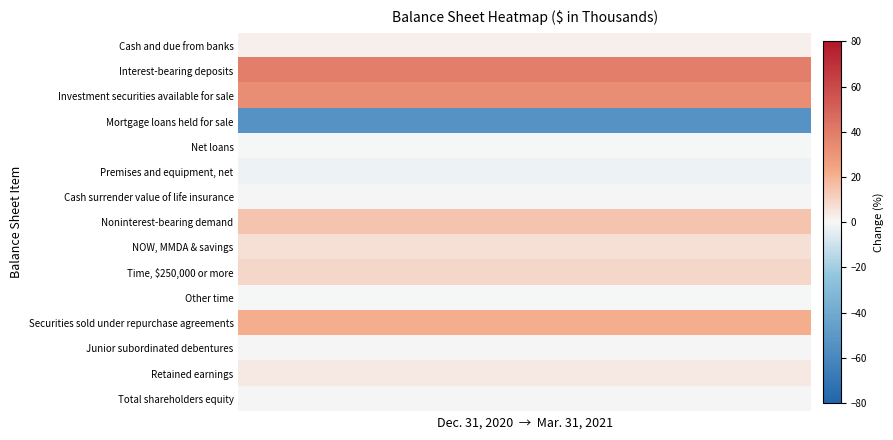

Reading left to right, transcribe all the data shown in this chart.

Cash and due from banks: 2.3	2.3	2.3	2.3	2.3	2.3	2.3	2.3	2.3	2.3	2.3	2.3	2.3	2.3	2.3	2.3	2.3	2.3	2.3	2.3
Interest-bearing deposits: 39.1	39.1	39.1	39.1	39.1	39.1	39.1	39.1	39.1	39.1	39.1	39.1	39.1	39.1	39.1	39.1	39.1	39.1	39.1	39.1
Investment securities available for sale: 32.7	32.7	32.7	32.7	32.7	32.7	32.7	32.7	32.7	32.7	32.7	32.7	32.7	32.7	32.7	32.7	32.7	32.7	32.7	32.7
Mortgage loans held for sale: -53.6	-53.6	-53.6	-53.6	-53.6	-53.6	-53.6	-53.6	-53.6	-53.6	-53.6	-53.6	-53.6	-53.6	-53.6	-53.6	-53.6	-53.6	-53.6	-53.6
Net loans: -0.2	-0.2	-0.2	-0.2	-0.2	-0.2	-0.2	-0.2	-0.2	-0.2	-0.2	-0.2	-0.2	-0.2	-0.2	-0.2	-0.2	-0.2	-0.2	-0.2
Premises and equipment, net: -2.2	-2.2	-2.2	-2.2	-2.2	-2.2	-2.2	-2.2	-2.2	-2.2	-2.2	-2.2	-2.2	-2.2	-2.2	-2.2	-2.2	-2.2	-2.2	-2.2
Cash surrender value of life insurance: 0.6	0.6	0.6	0.6	0.6	0.6	0.6	0.6	0.6	0.6	0.6	0.6	0.6	0.6	0.6	0.6	0.6	0.6	0.6	0.6
Noninterest-bearing demand: 14.7	14.7	14.7	14.7	14.7	14.7	14.7	14.7	14.7	14.7	14.7	14.7	14.7	14.7	14.7	14.7	14.7	14.7	14.7	14.7
NOW, MMDA & savings: 6.7	6.7	6.7	6.7	6.7	6.7	6.7	6.7	6.7	6.7	6.7	6.7	6.7	6.7	6.7	6.7	6.7	6.7	6.7	6.7
Time, $250,000 or more: 9.1	9.1	9.1	9.1	9.1	9.1	9.1	9.1	9.1	9.1	9.1	9.1	9.1	9.1	9.1	9.1	9.1	9.1	9.1	9.1
Other time: -0.1	-0.1	-0.1	-0.1	-0.1	-0.1	-0.1	-0.1	-0.1	-0.1	-0.1	-0.1	-0.1	-0.1	-0.1	-0.1	-0.1	-0.1	-0.1	-0.1
Securities sold under repurchase agreements: 21.8	21.8	21.8	21.8	21.8	21.8	21.8	21.8	21.8	21.8	21.8	21.8	21.8	21.8	21.8	21.8	21.8	21.8	21.8	21.8
Junior subordinated debentures: 0.0	0.0	0.0	0.0	0.0	0.0	0.0	0.0	0.0	0.0	0.0	0.0	0.0	0.0	0.0	0.0	0.0	0.0	0.0	0.0
Retained earnings: 4.1	4.1	4.1	4.1	4.1	4.1	4.1	4.1	4.1	4.1	4.1	4.1	4.1	4.1	4.1	4.1	4.1	4.1	4.1	4.1
Total shareholders equity: 0.1	0.1	0.1	0.1	0.1	0.1	0.1	0.1	0.1	0.1	0.1	0.1	0.1	0.1	0.1	0.1	0.1	0.1	0.1	0.1